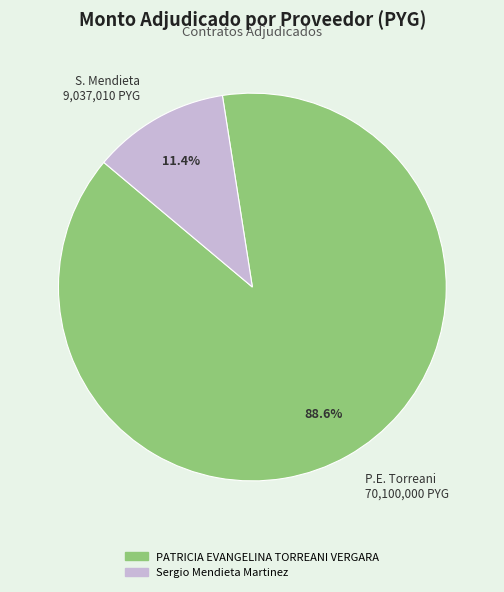

Rank the categories by value from highest to lowest.

PATRICIA EVANGELINA TORREANI VERGARA, Sergio Mendieta Martinez